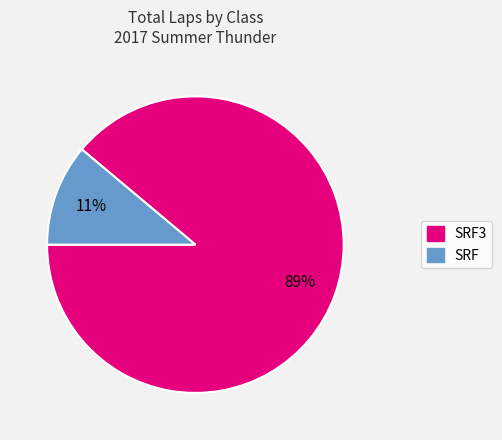

Is there a majority slice in this chart?

Yes